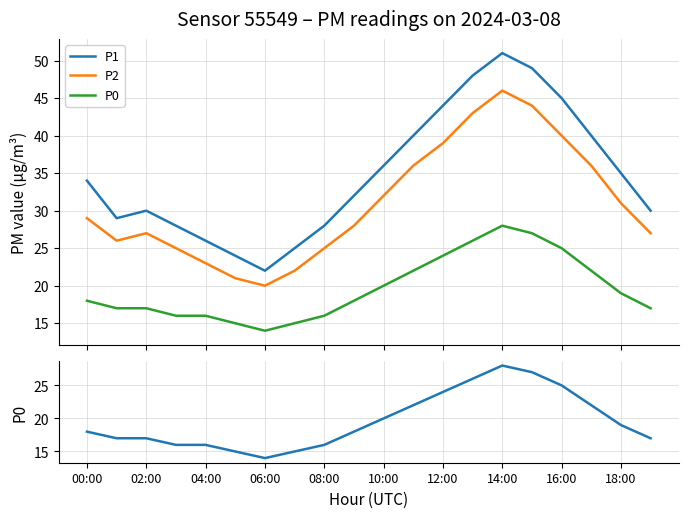

What are all the series names shown in the legend?

P1, P2, P0